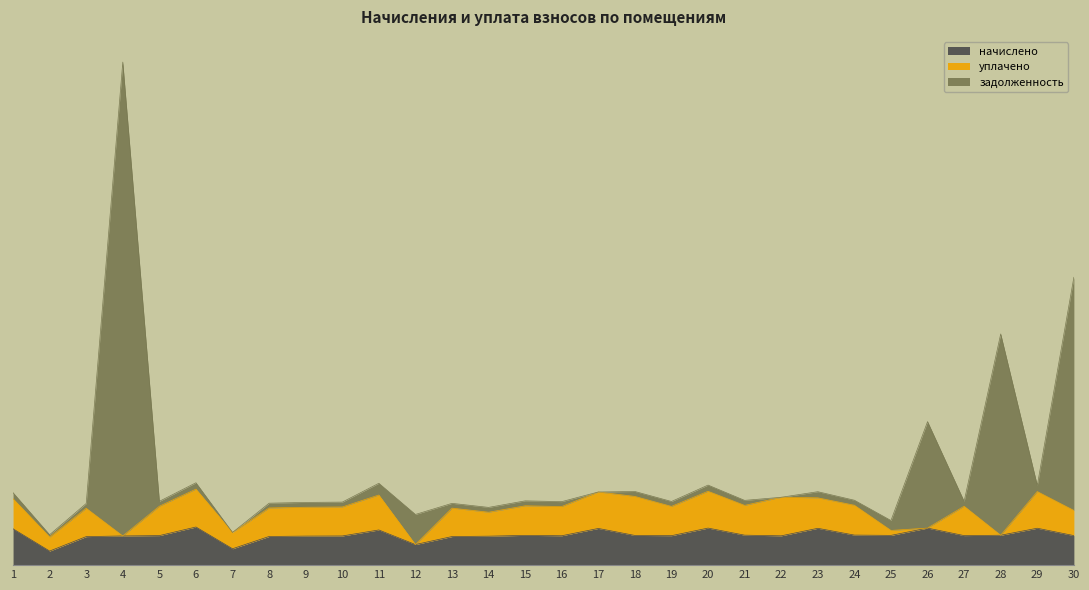

What is the maximum value for задолженность?

42877.9